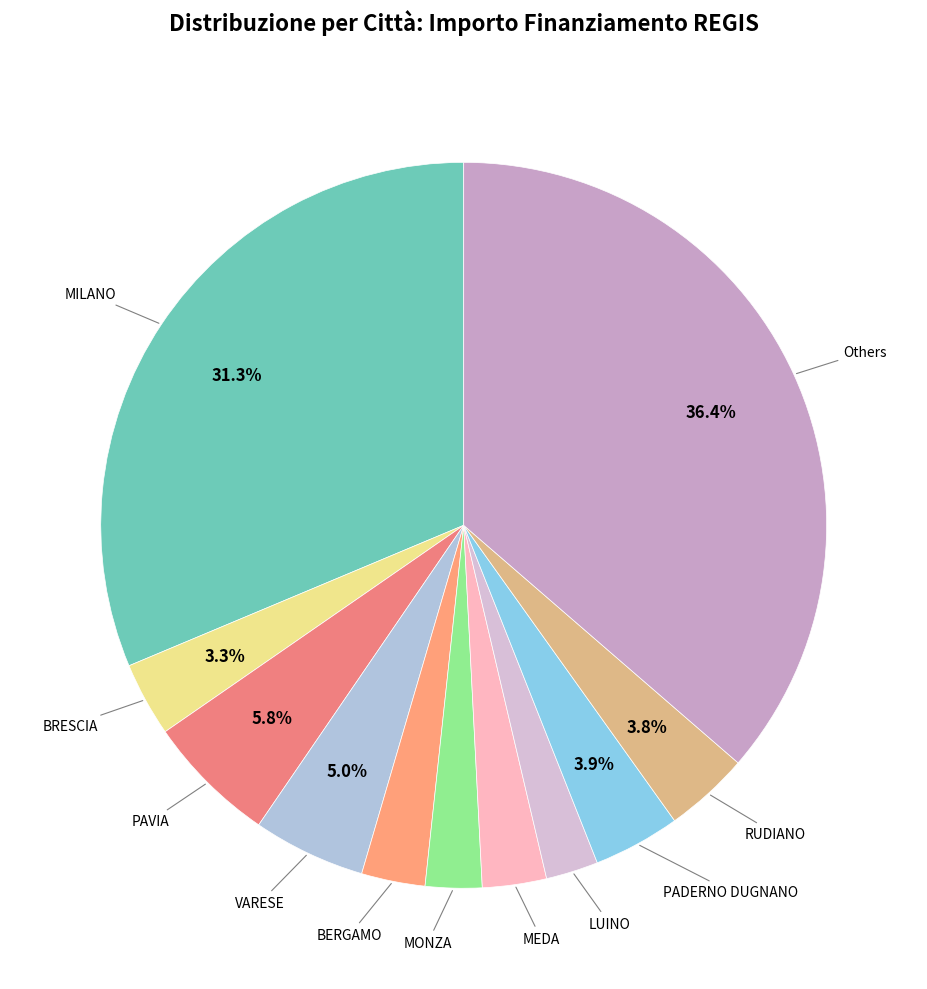

Count the number of slices in the pie.

11